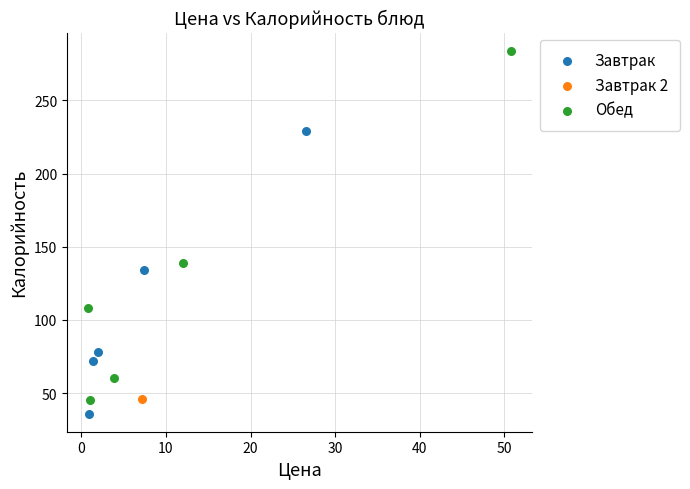

Which series reaches the minimum Y coordinate?

Завтрак